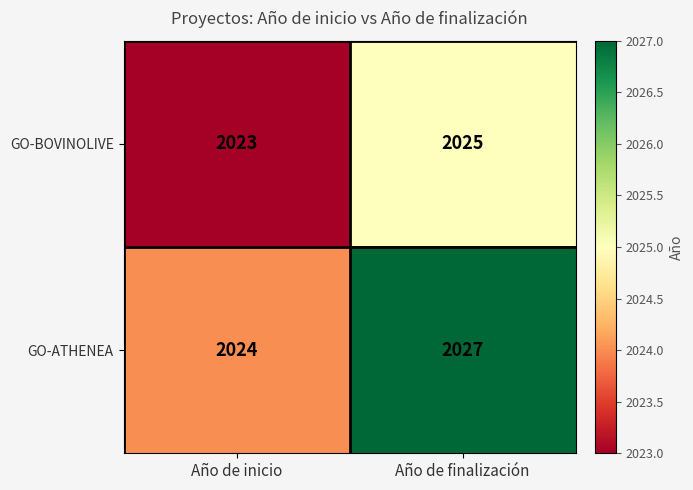

What is the average value of the GO-BOVINOLIVE series?

2024